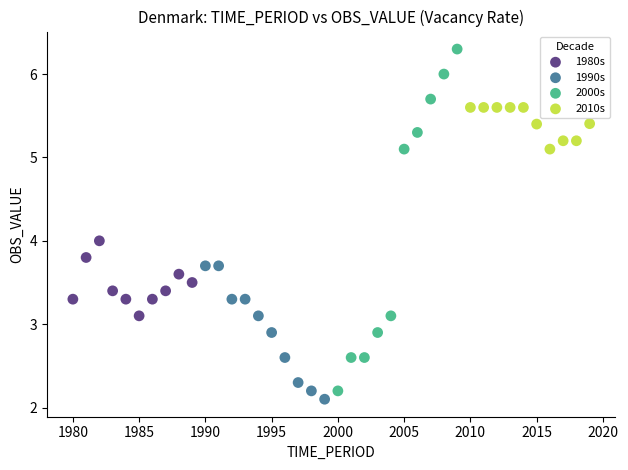

Which series has the largest Y range (max minus min)?

2000s